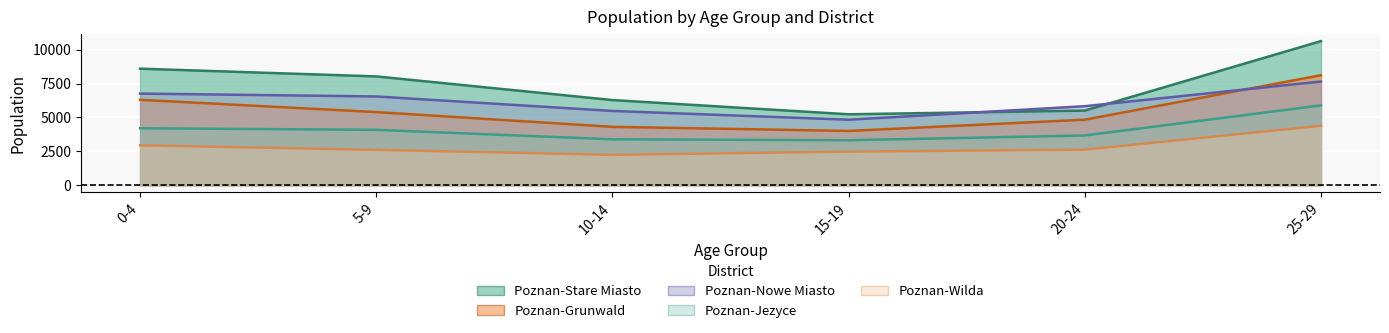

Count the number of categories in the chart.

6